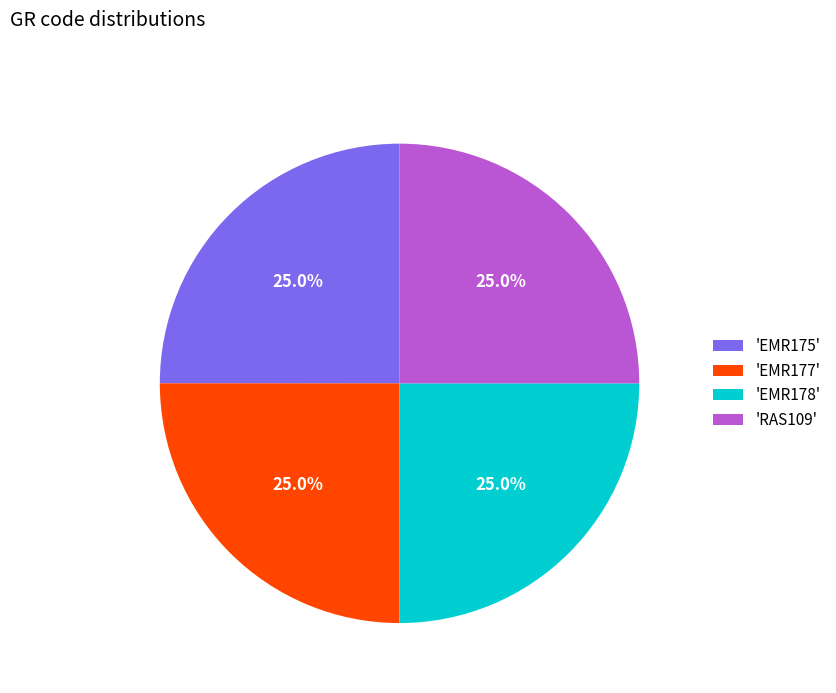

Approximately how many times larger is the value at 'EMR178' compared to 'EMR175'?

1.0